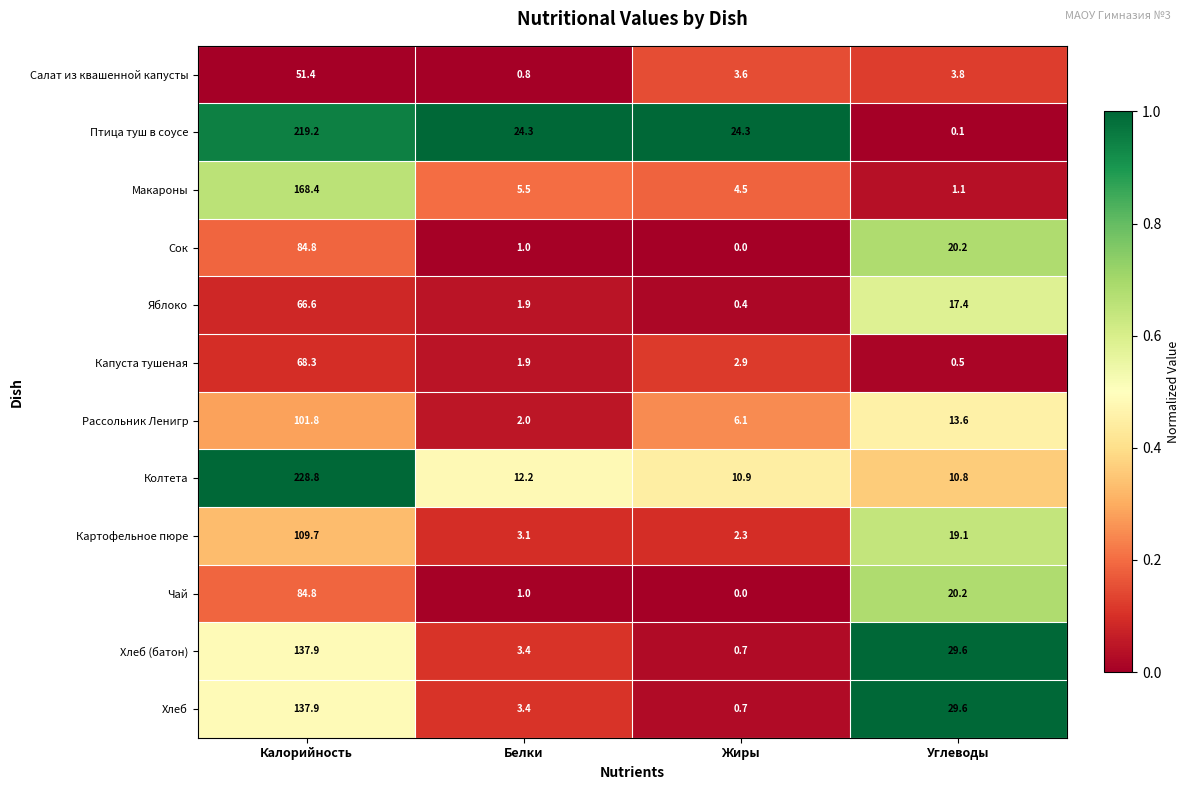

What value does the Макароны series have at Жиры?

4.5